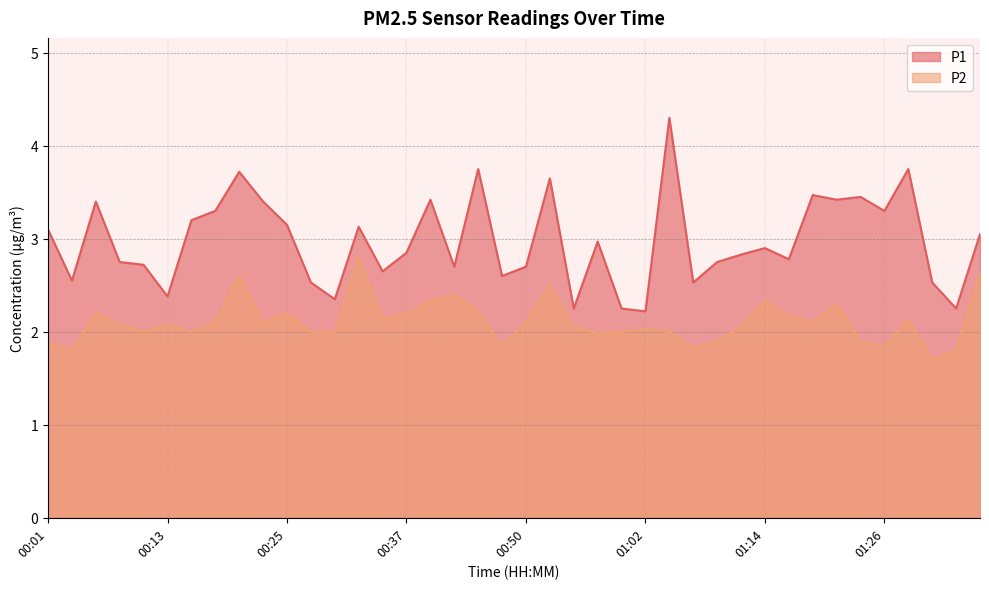

List the labels in order of P2 value, largest first.

00:33, 01:36, 00:20, 00:52, 00:42, 00:40, 01:14, 01:21, 00:45, 00:06, 00:25, 00:37, 01:16, 00:35, 01:29, 00:18, 00:23, 00:50, 01:19, 00:08, 00:13, 00:55, 01:12, 01:02, 00:11, 00:16, 00:28, 00:30, 00:59, 01:04, 00:57, 01:09, 01:24, 00:01, 00:47, 01:26, 01:07, 00:03, 01:33, 01:31